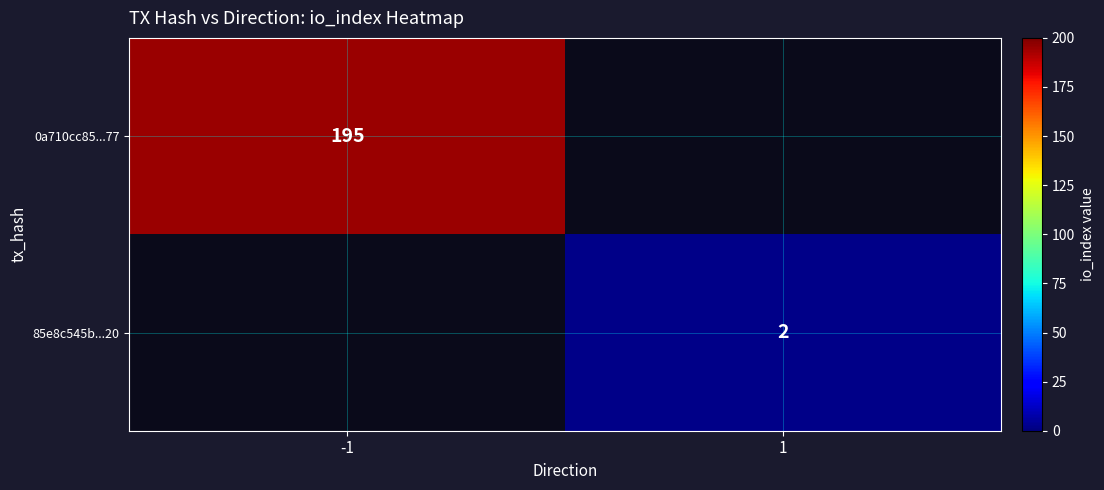

Is it true that 0a710cc85...77 equals 195 at -1?

True